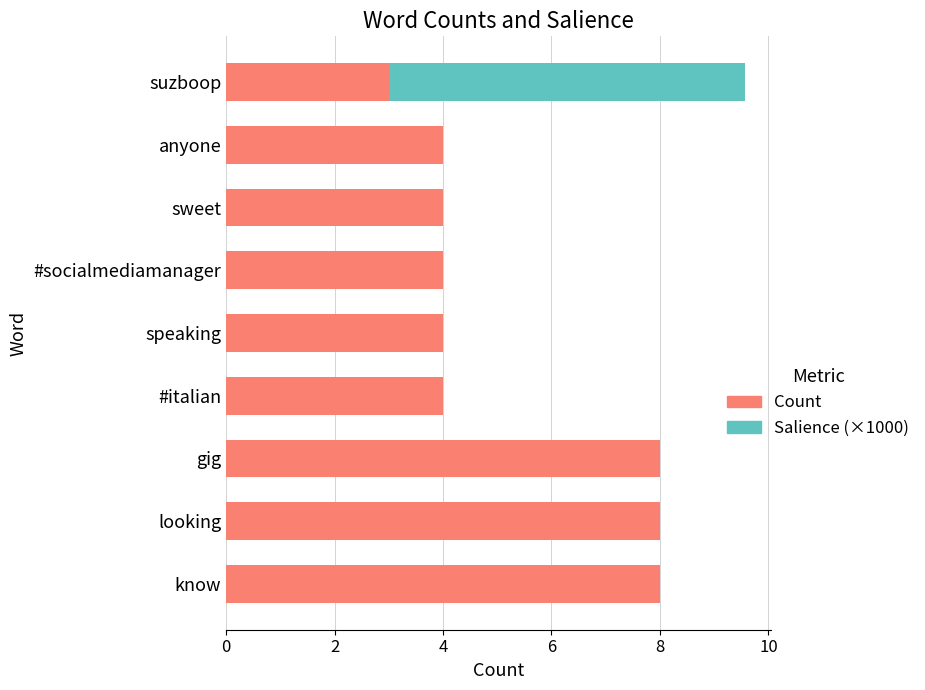

At which category is the sum across all series the highest?

suzboop